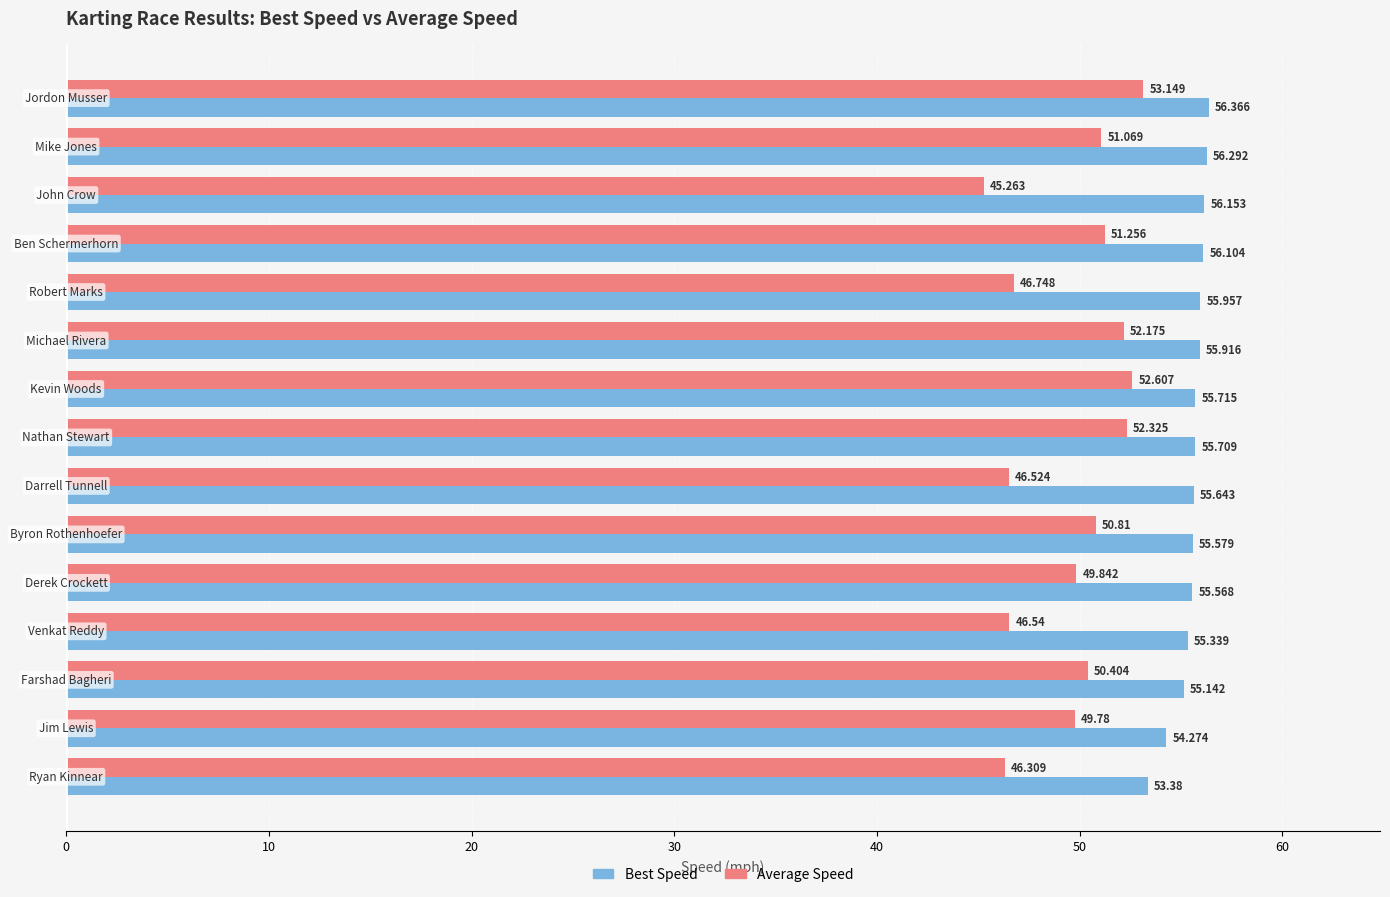

How many data points does each series have?

15